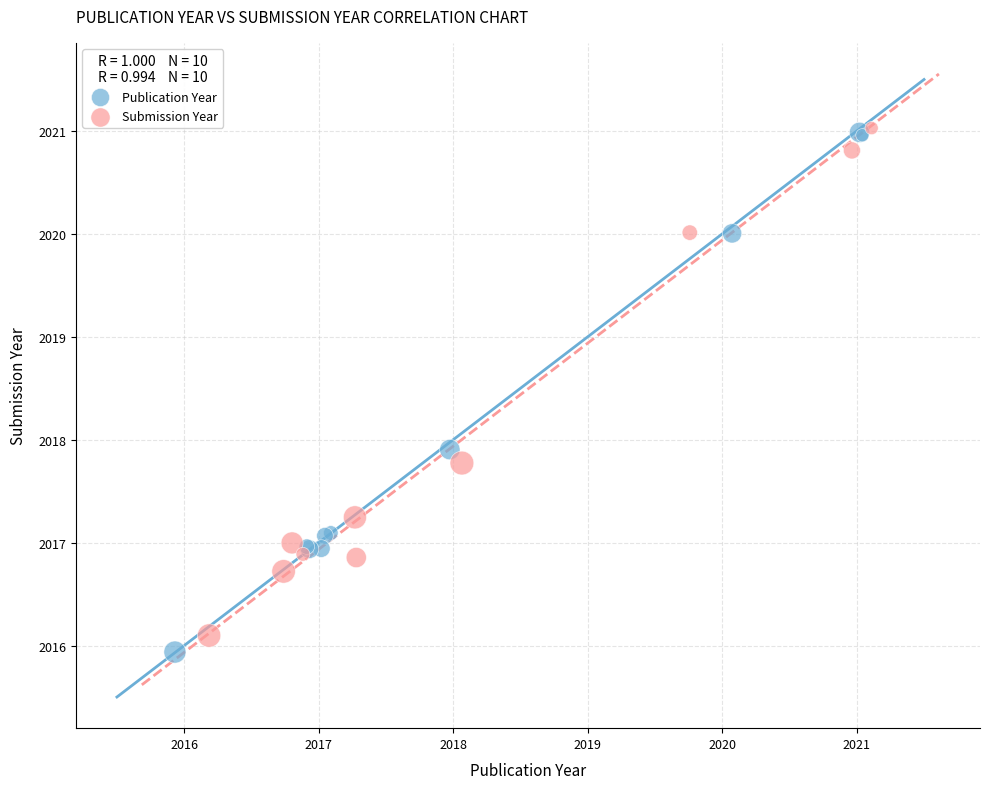

Which series has the widest spread of Y values?

Publication Year